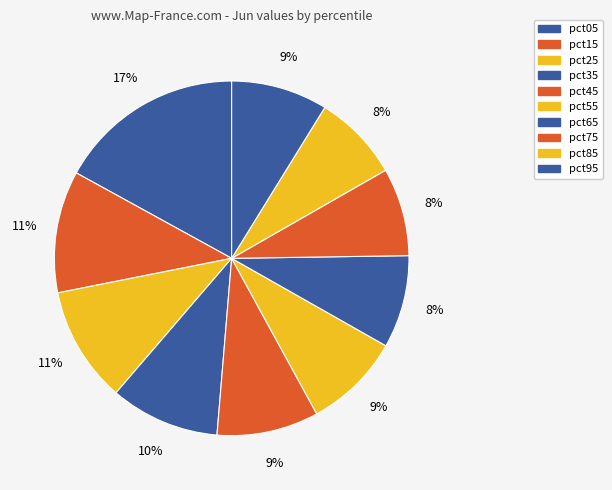

True or false: pct85 accounts for 1% of the total.

False